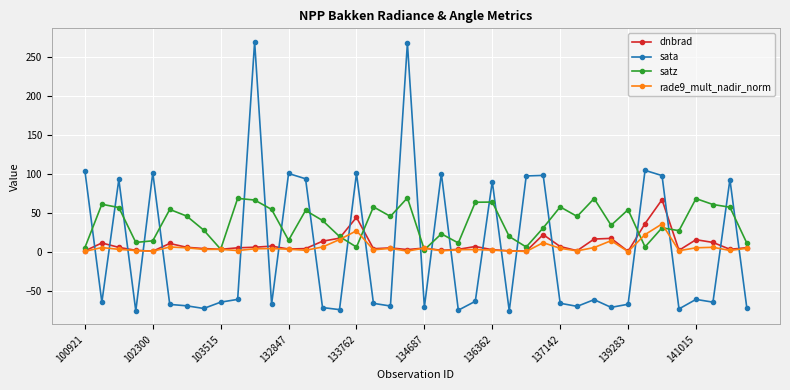

What is the maximum value shown in the chart?

269.5